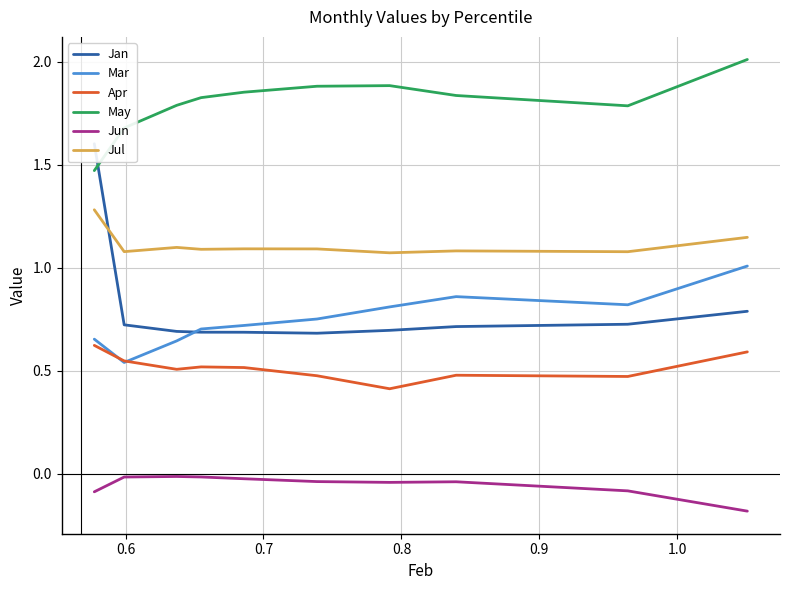

What is the highest value of the Jul series?

1.3